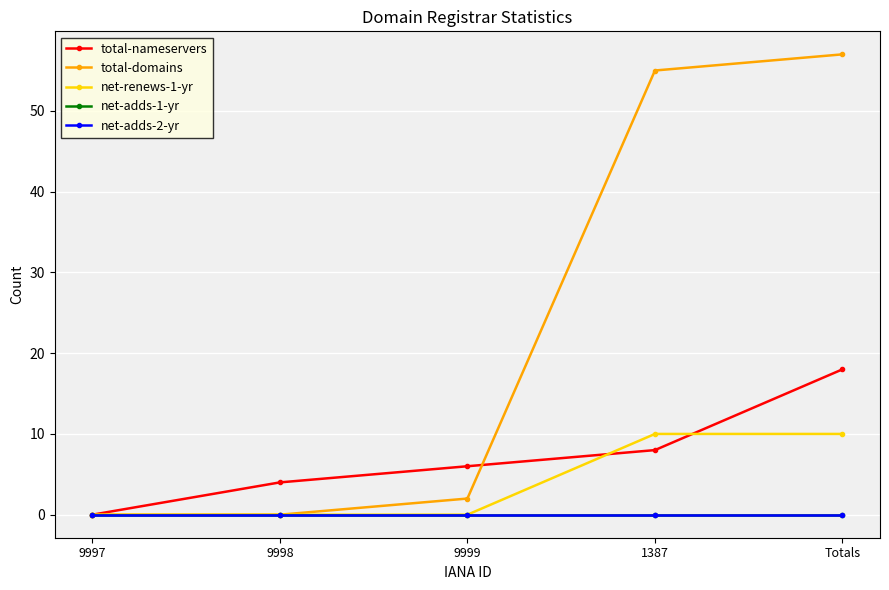

Is this an area chart (filled region under the line)?

No